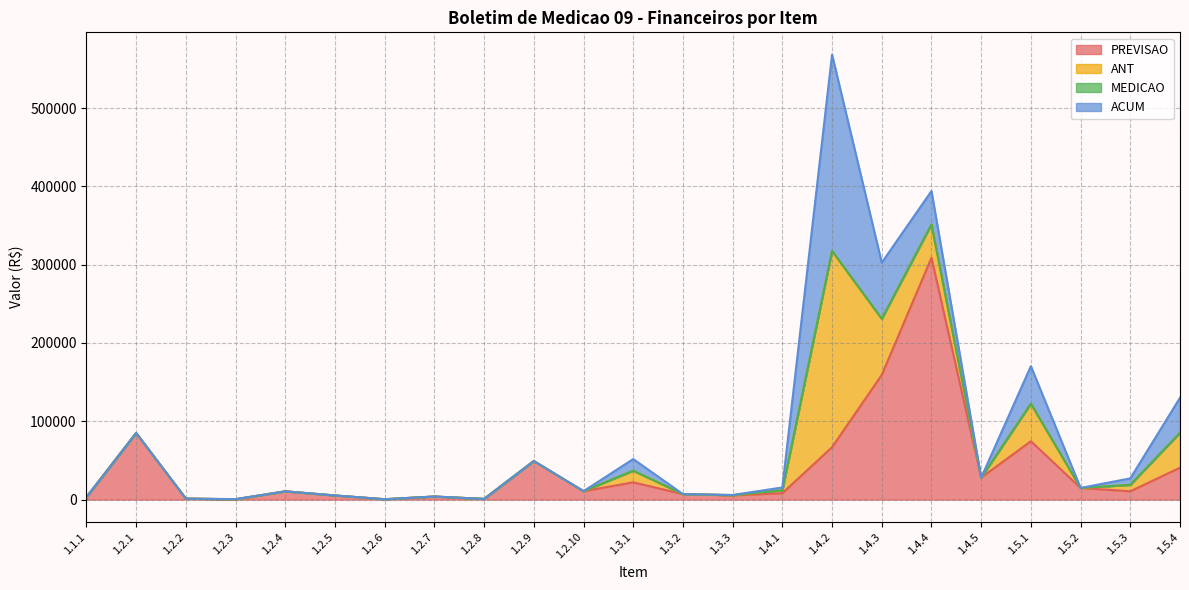

True or false: PREVISAO and MEDICAO intersect in this chart.

False